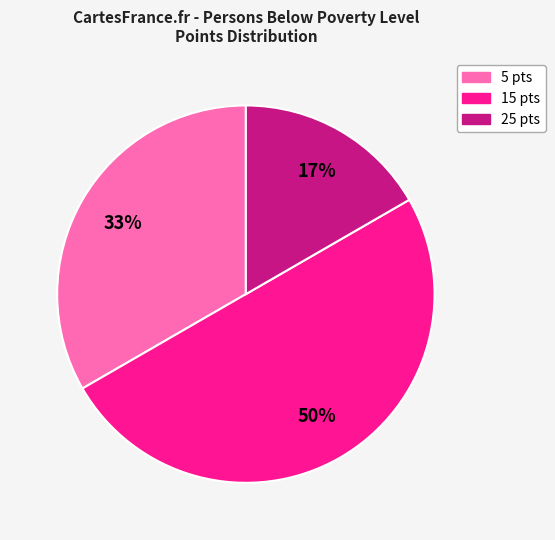

Is the sum of 25 and 15 greater than half?

Yes